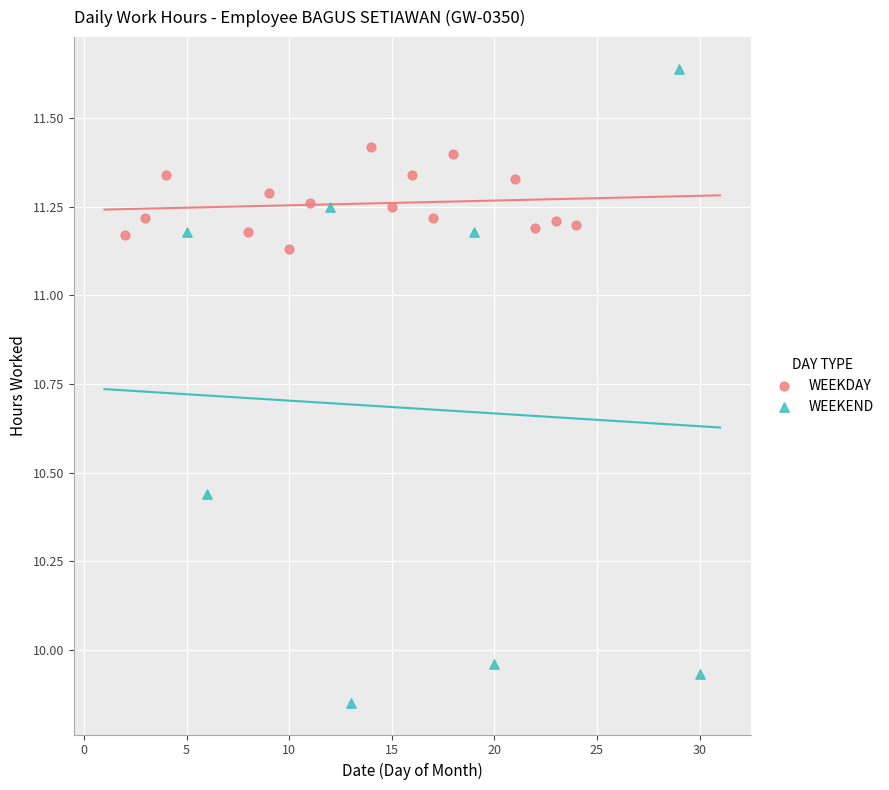

Which series contains the highest Y value?

WEEKEND